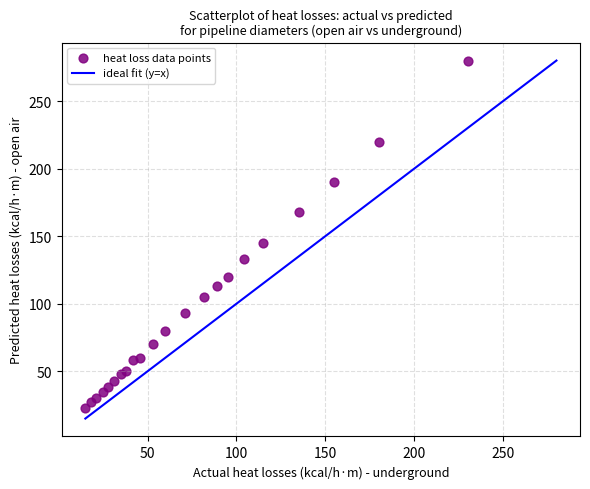

What is the range of Y values (max minus min)?

257